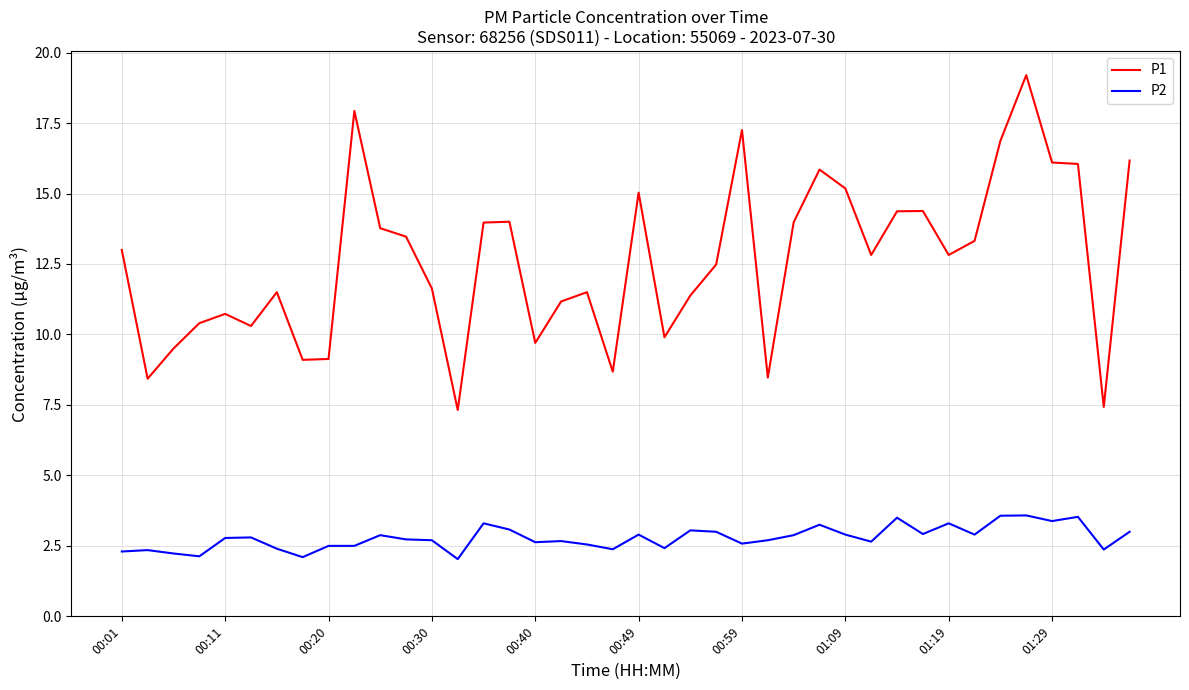

List the series in order of their peak value, lowest first.

P2, P1